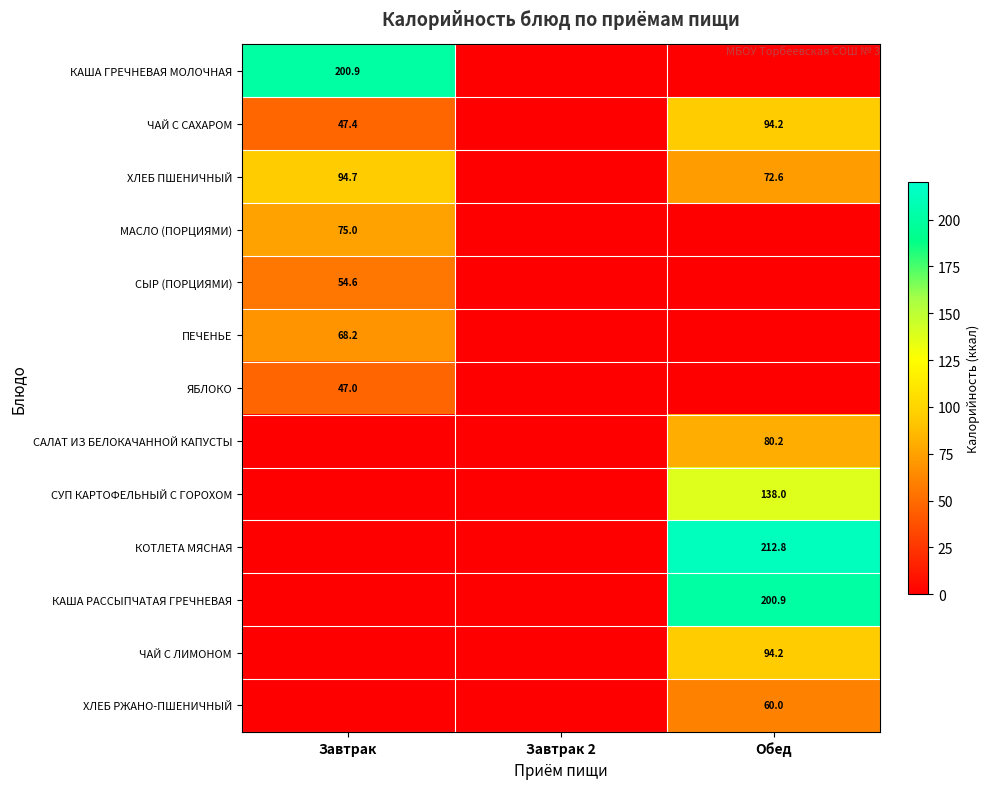

True or false: МАСЛО (ПОРЦИЯМИ) has a value of 22.7 at Завтрак.

False